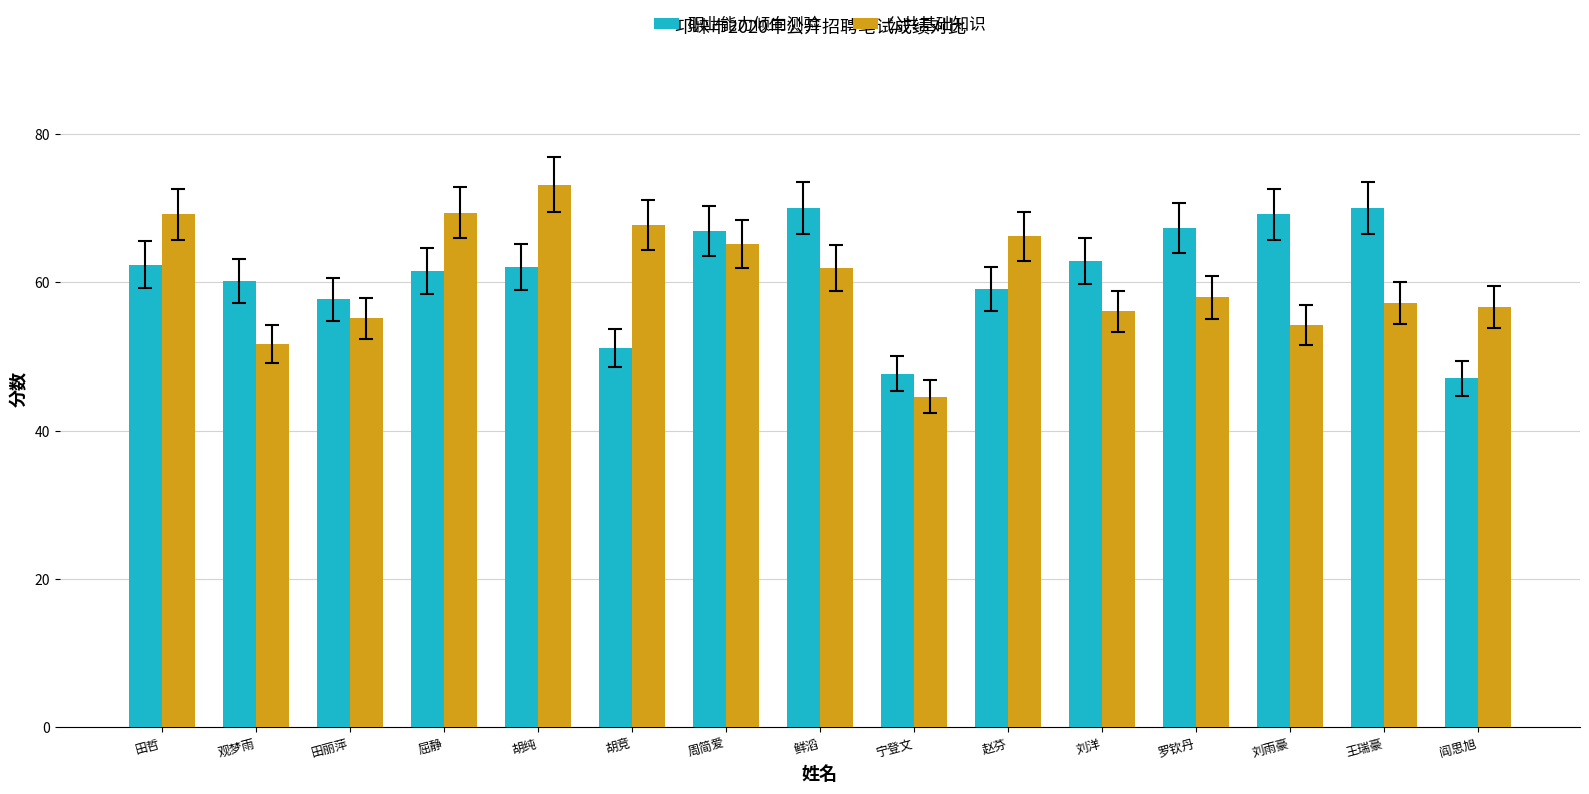

What is the difference between the 职业能力倾向测验 values at 田丽萍 and 周简爱?

9.2